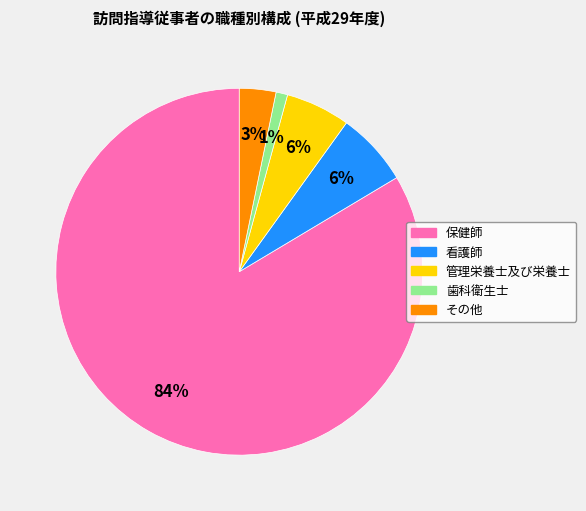

Count the number of slices in the pie.

5